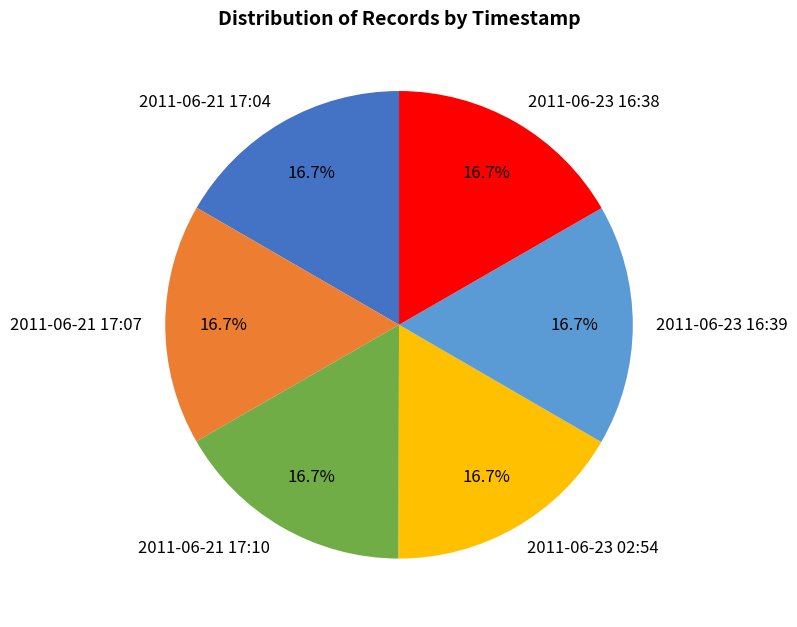

How many slices are in this pie chart?

6